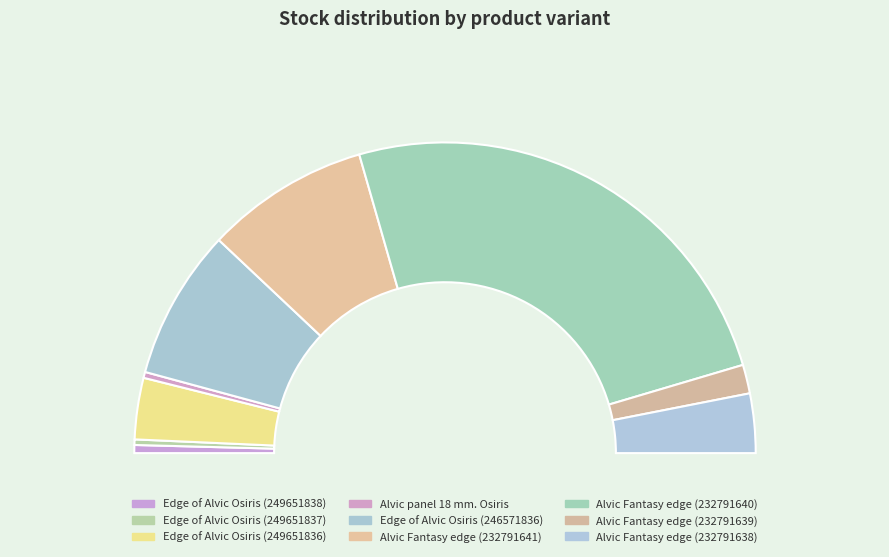

Count the number of slices in the pie.

9